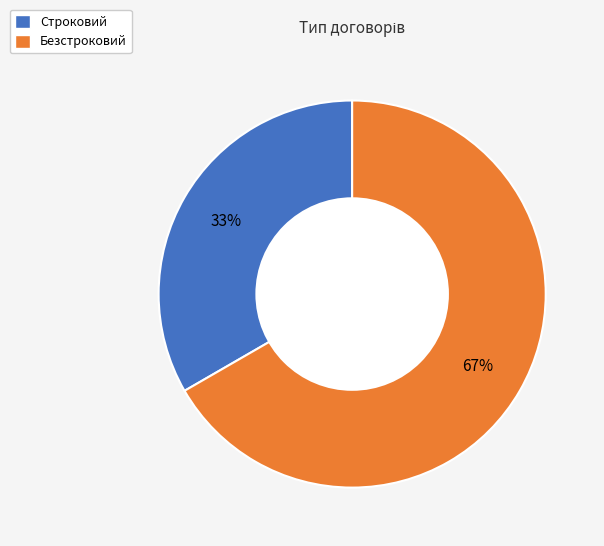

Is it true that Безстроковий is 53% of the pie?

False